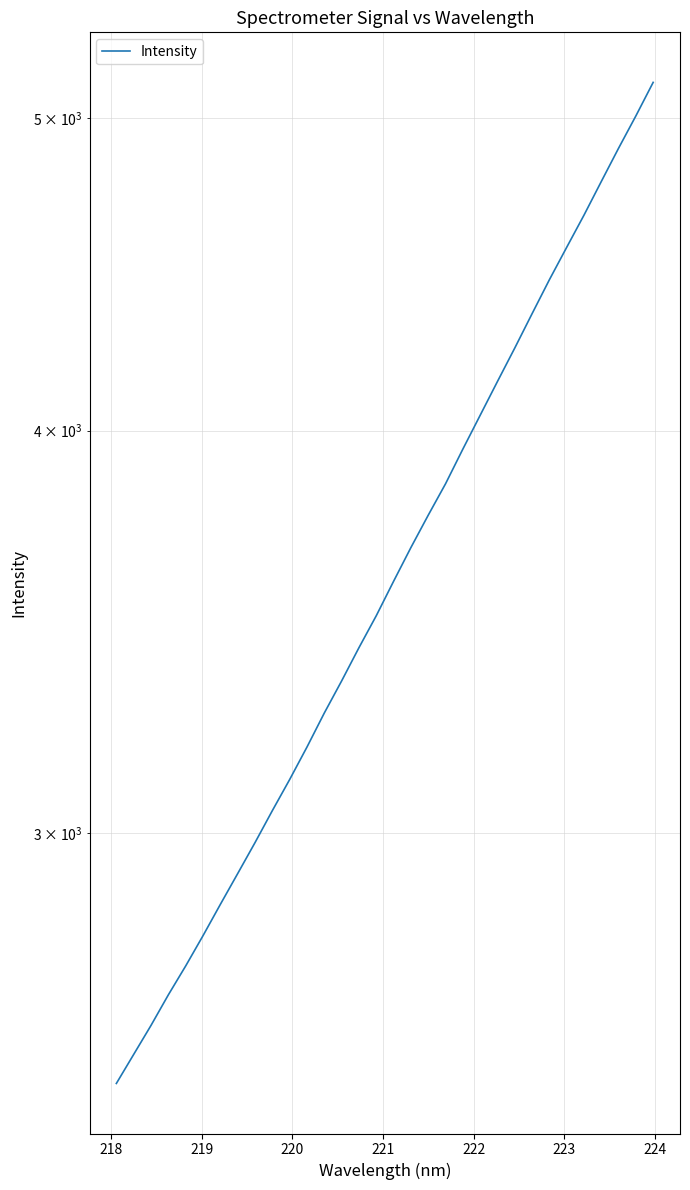

What is the difference between the second highest and minimum values?

2498.8